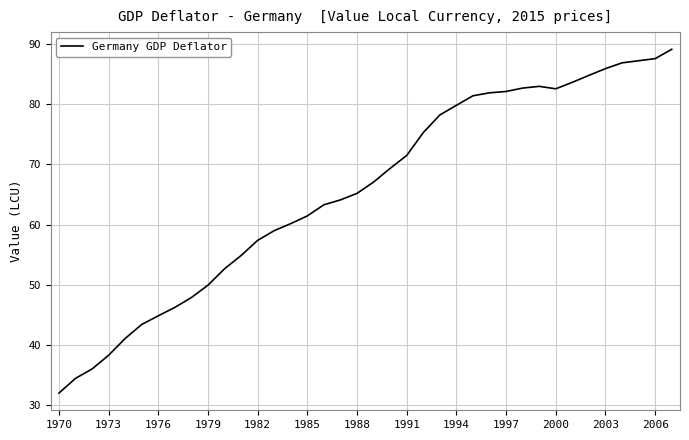

What is the maximum value shown in the chart?

89.1